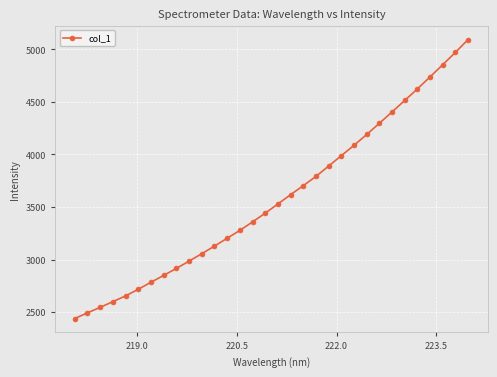

What is the average value?

3585.7